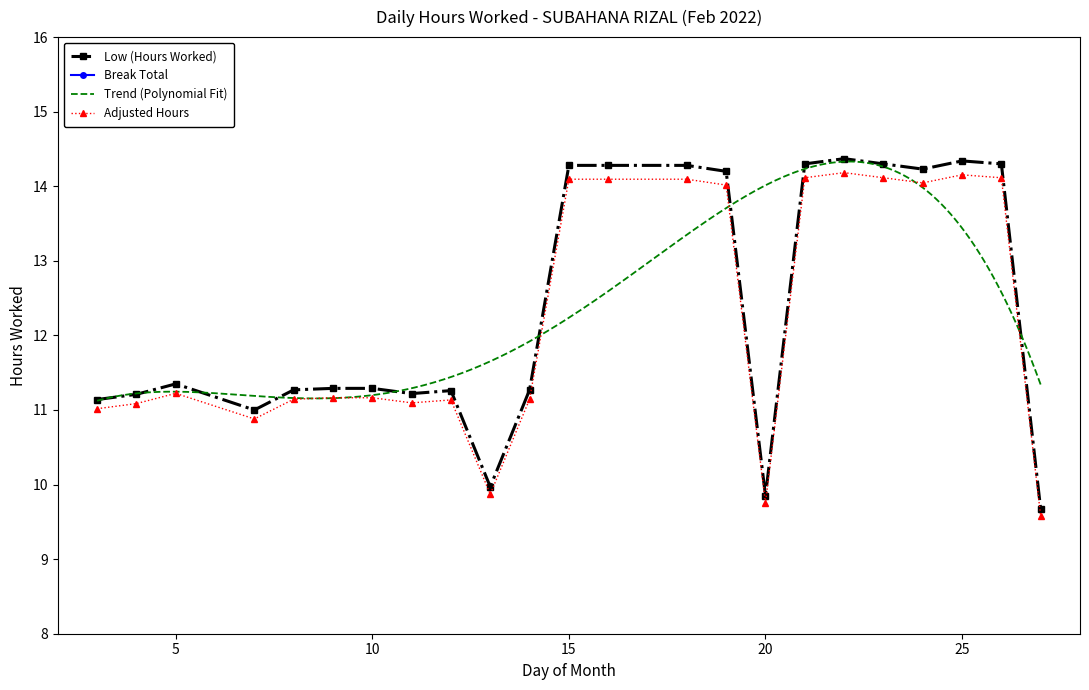

What is the change in value from 12 to 24?

+3.0